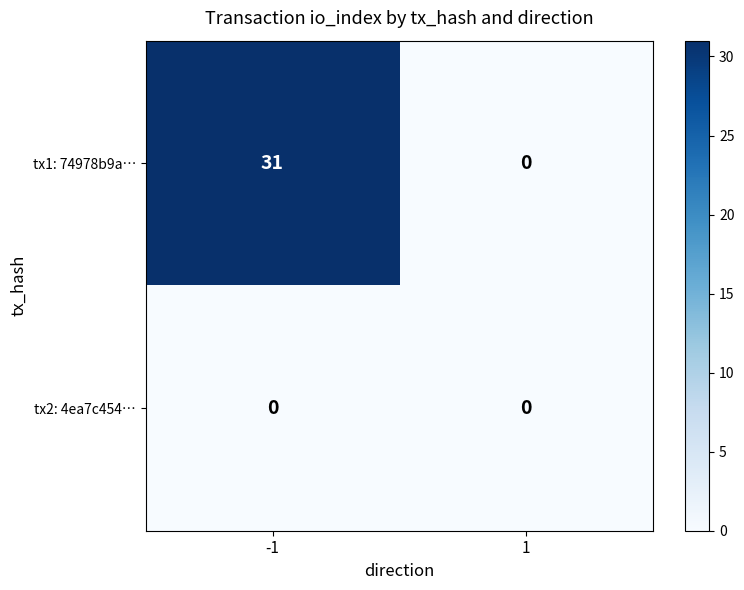

How many distinct data groups are displayed?

2